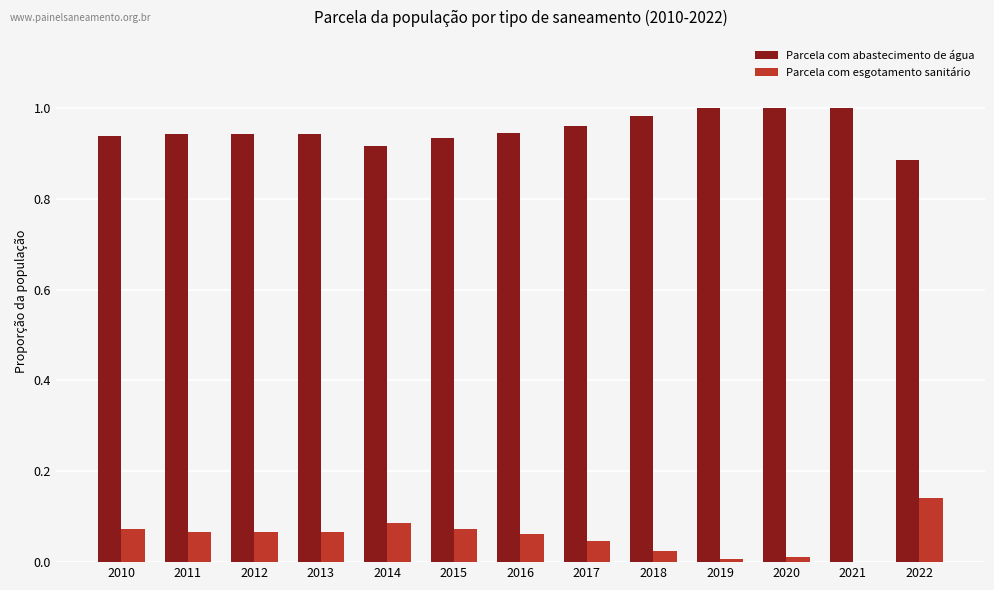

Which series has the largest total across all categories?

Parcela com abastecimento de água